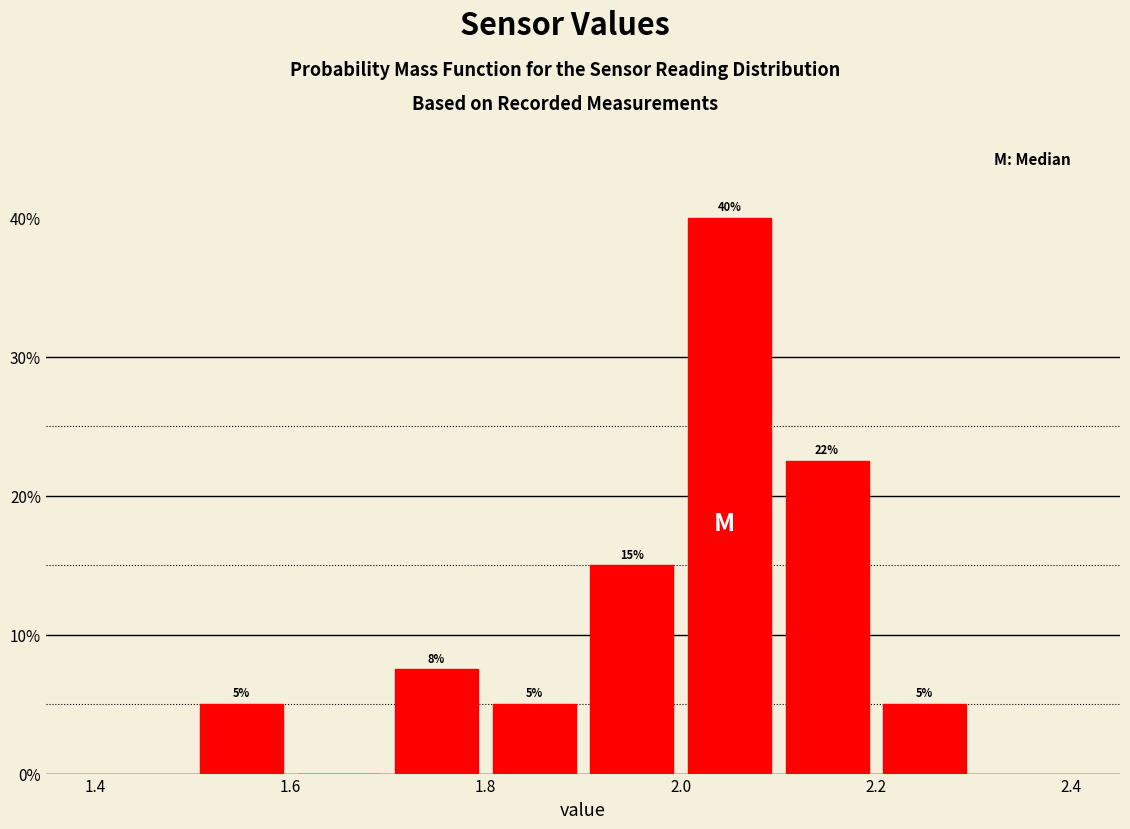

Which range on the x-axis has the tallest bar?

2.0 to 2.1